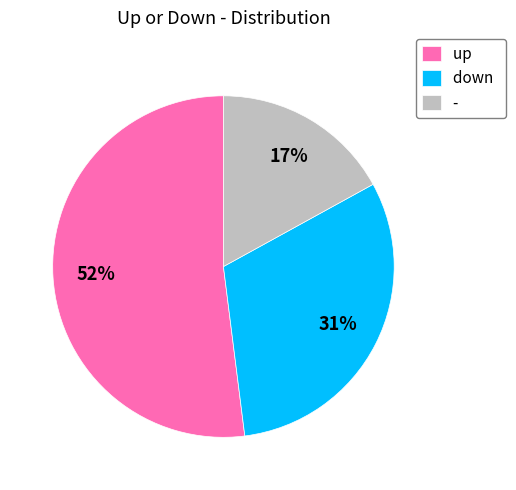

True or false: down accounts for 31% of the total.

True